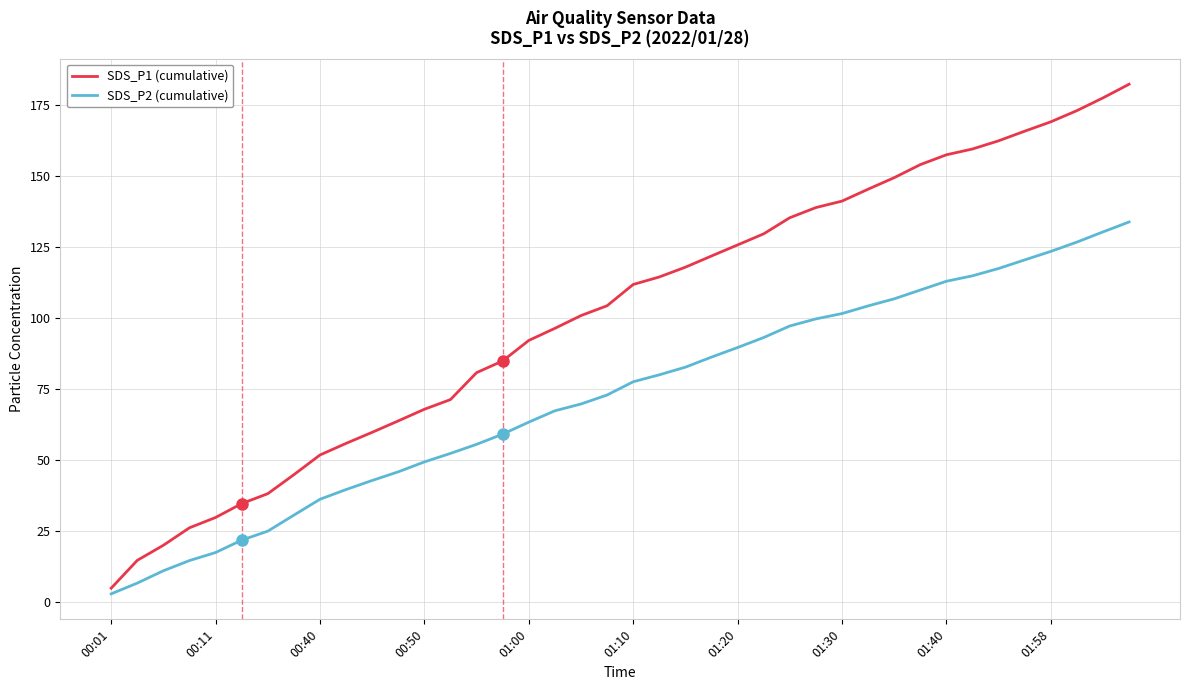

How many values in the SDS_P2 (cumulative) series are below 77?

20